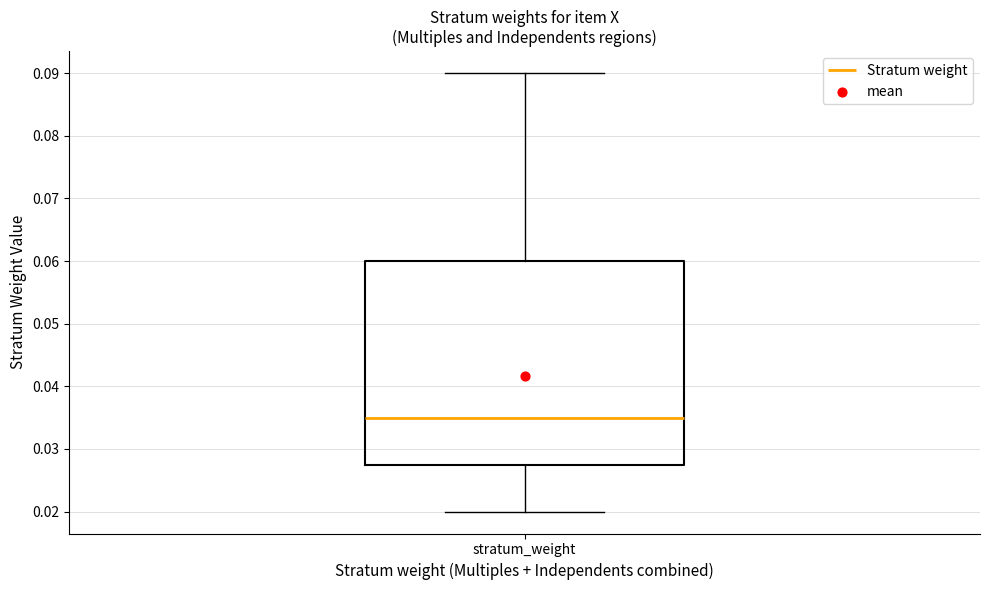

Transcribe this box plot: give where the median line is, the range the box spans, and where the two whiskers end, as read against the y-axis. The values are not printed on the chart, so give them approximately, as read against the axis.

median 0.035, box 0.028 to 0.060, whiskers 0.020 to 0.090